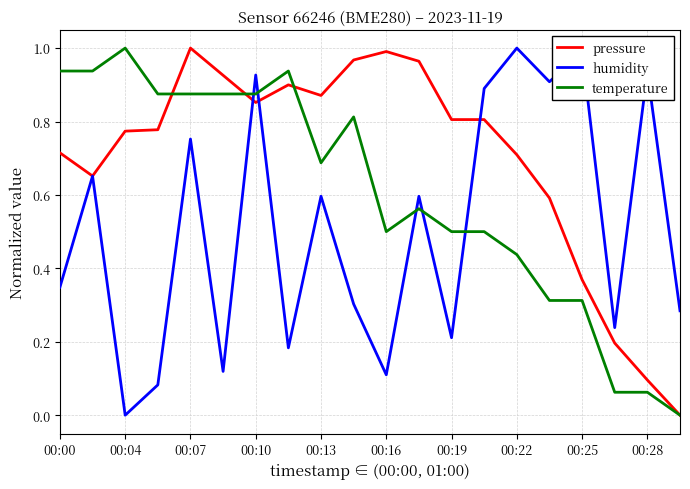

Which series has the largest total across all categories?

pressure